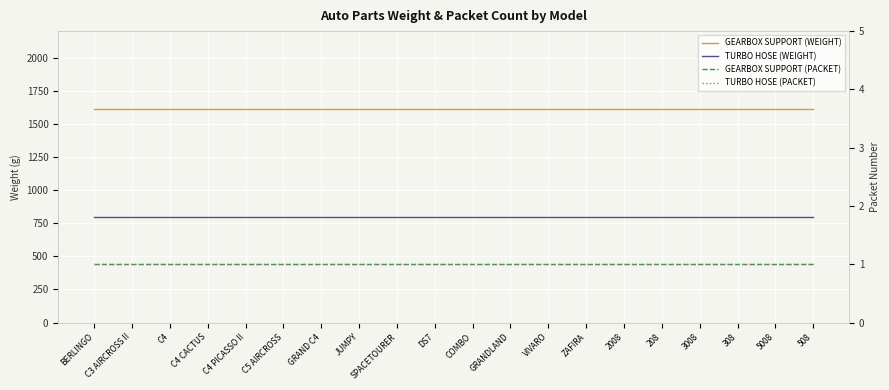

What is the sum of all TURBO HOSE (WEIGHT) values?

16000